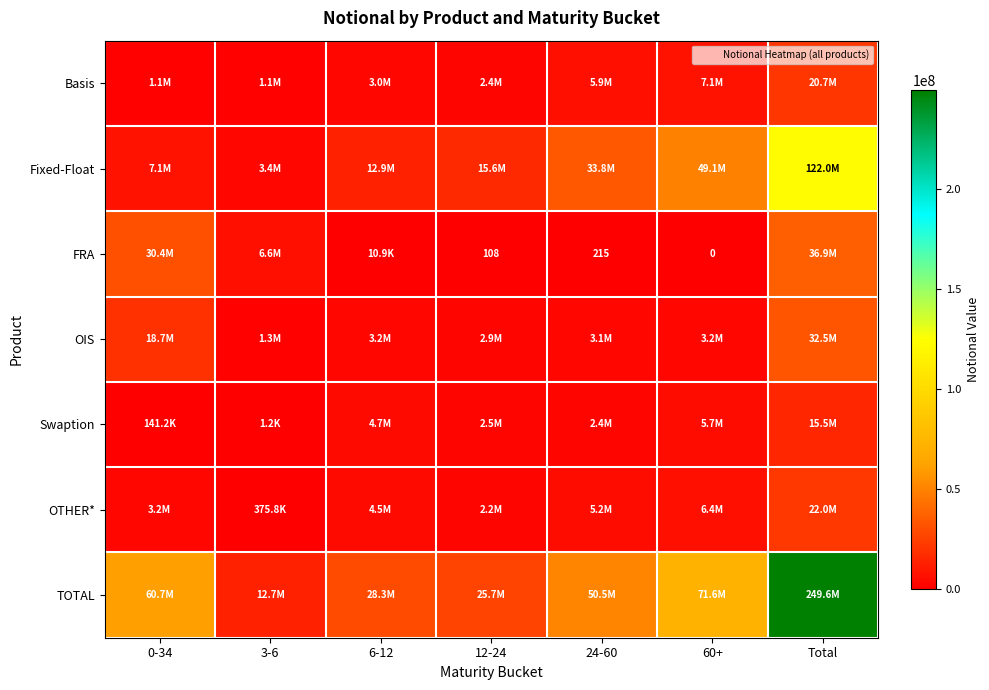

Which series changed the most between 12-24 and 60+?

TOTAL